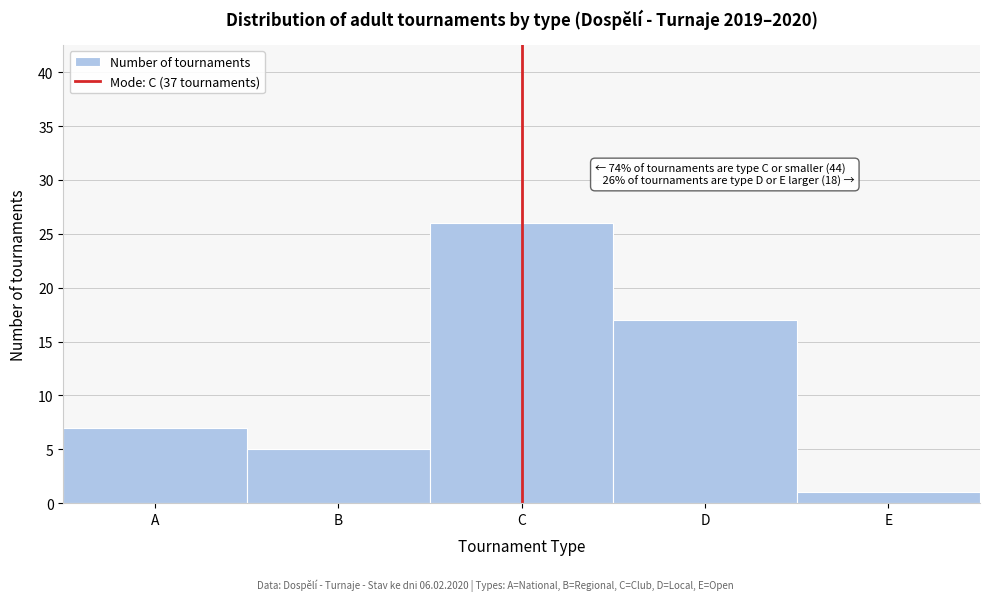

Reading left to right, transcribe all the data shown in this chart.

7	5	26	17	1